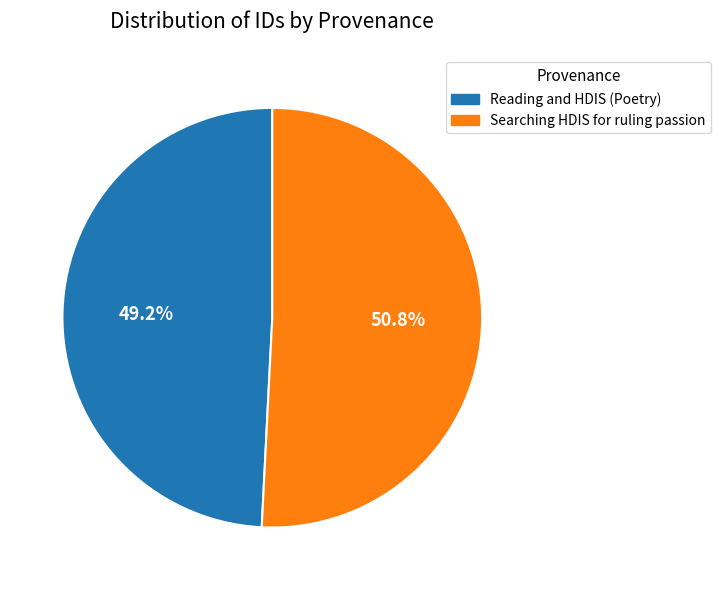

Is there a majority slice in this chart?

Yes